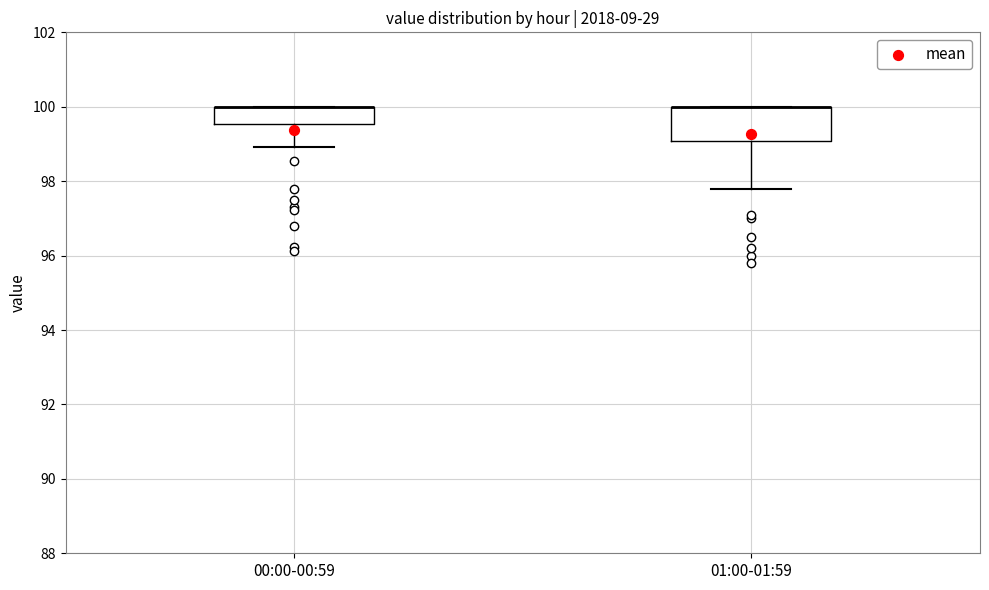

Where does the lower whisker of the box for 01:00-01:59 end on the y-axis? The values are not printed on the chart, so give them approximately, as read against the axis.

97.8